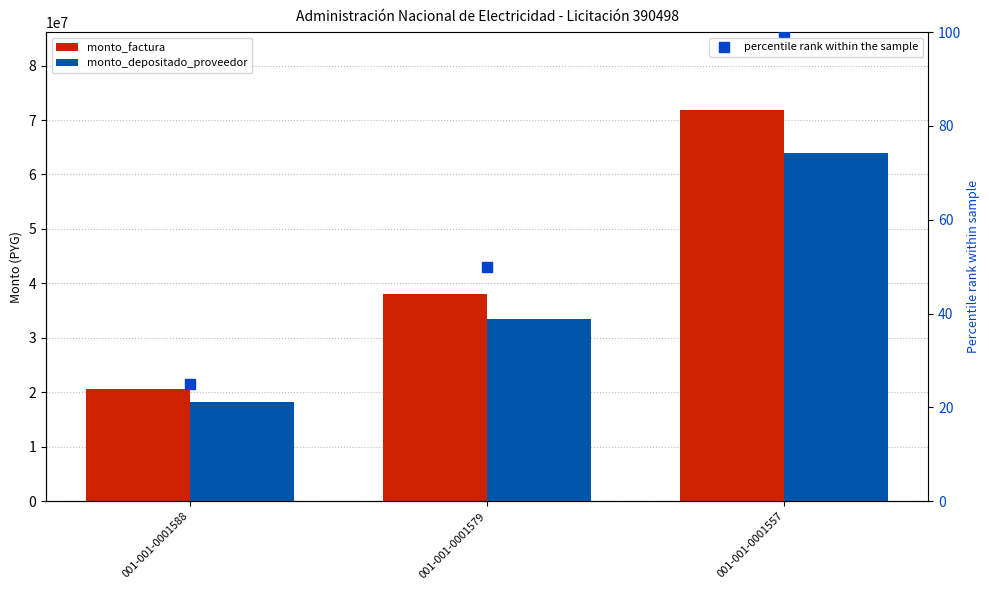

Is the value of monto_factura at 001-001-0001588 greater than the value of monto_depositado_proveedor at 001-001-0001557?

No